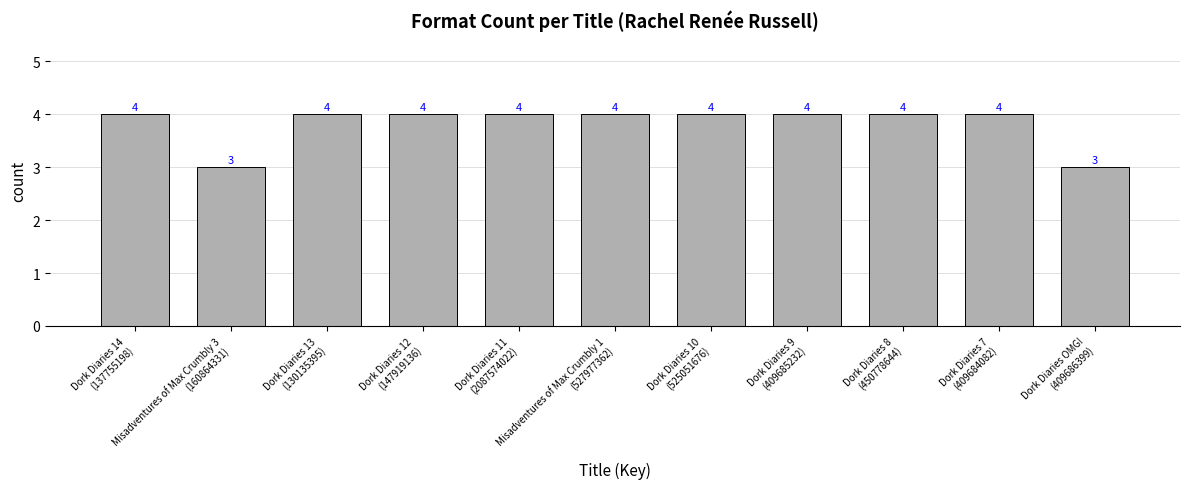

Does the chart contain stacked bars?

No